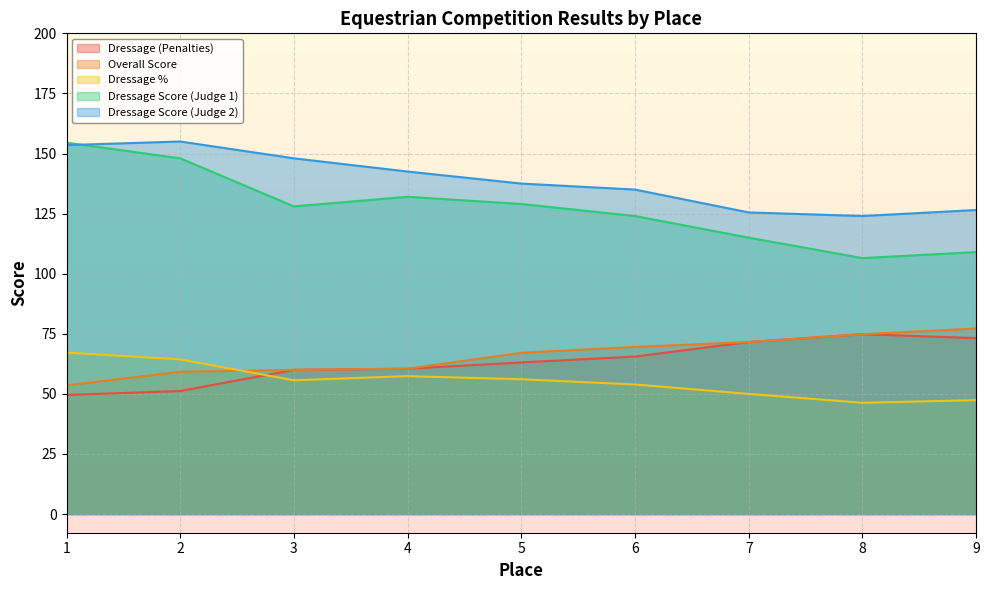

At which category does Dressage (Penalties) reach its first local peak?

8